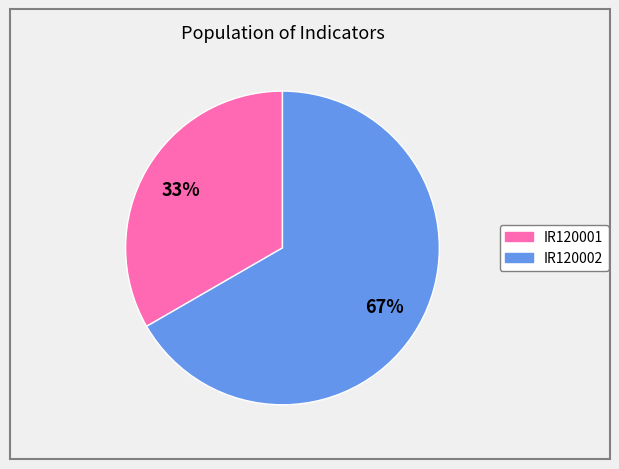

To the nearest percent, what portion does IR120001 represent?

33%